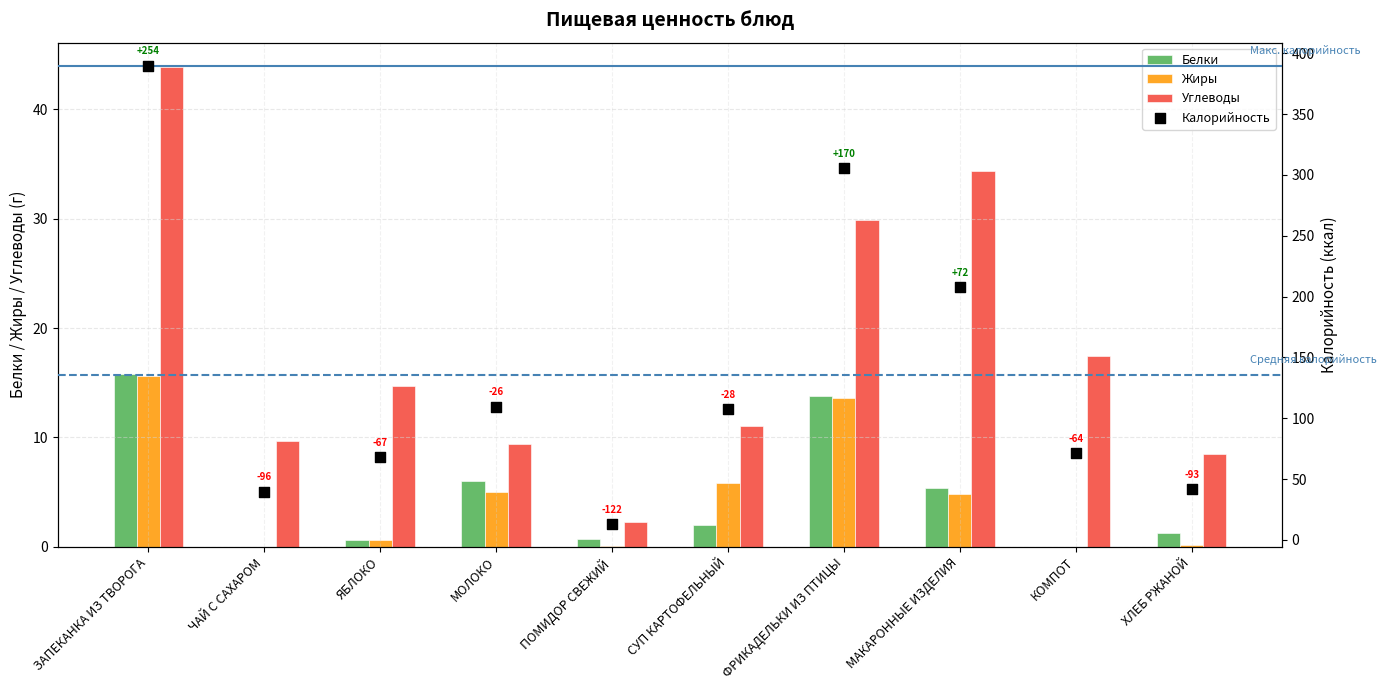

Is the value of Углеводы at ЯБЛОКО greater than the value of Белки at ФРИКАДЕЛЬКИ ИЗ ПТИЦЫ?

Yes